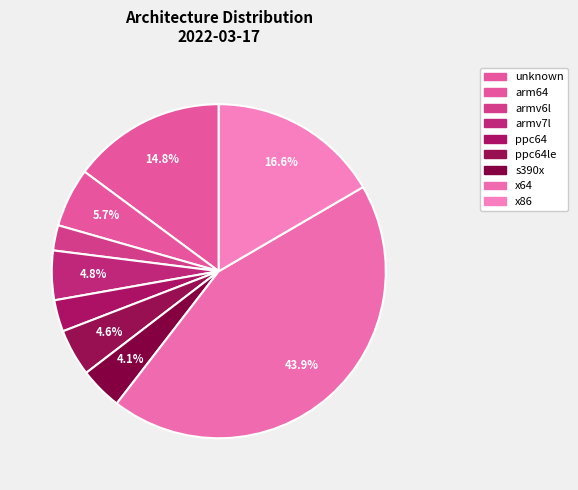

What percentage is the s390x slice, to the nearest percent?

4%